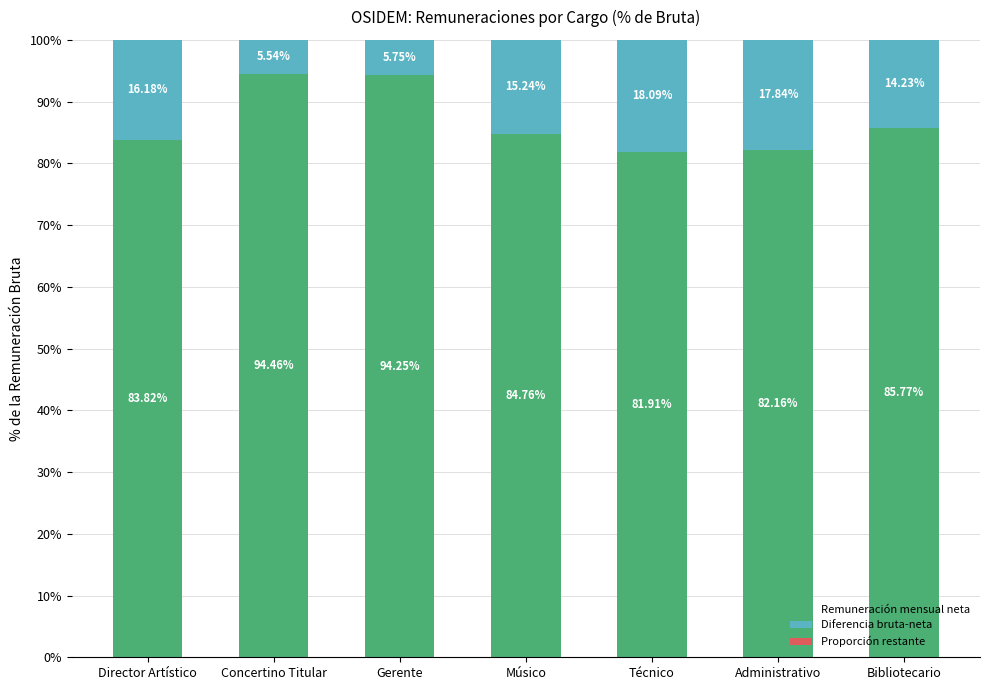

What is the sum of the Remuneración mensual neta values at Músico and Gerente?

179.0